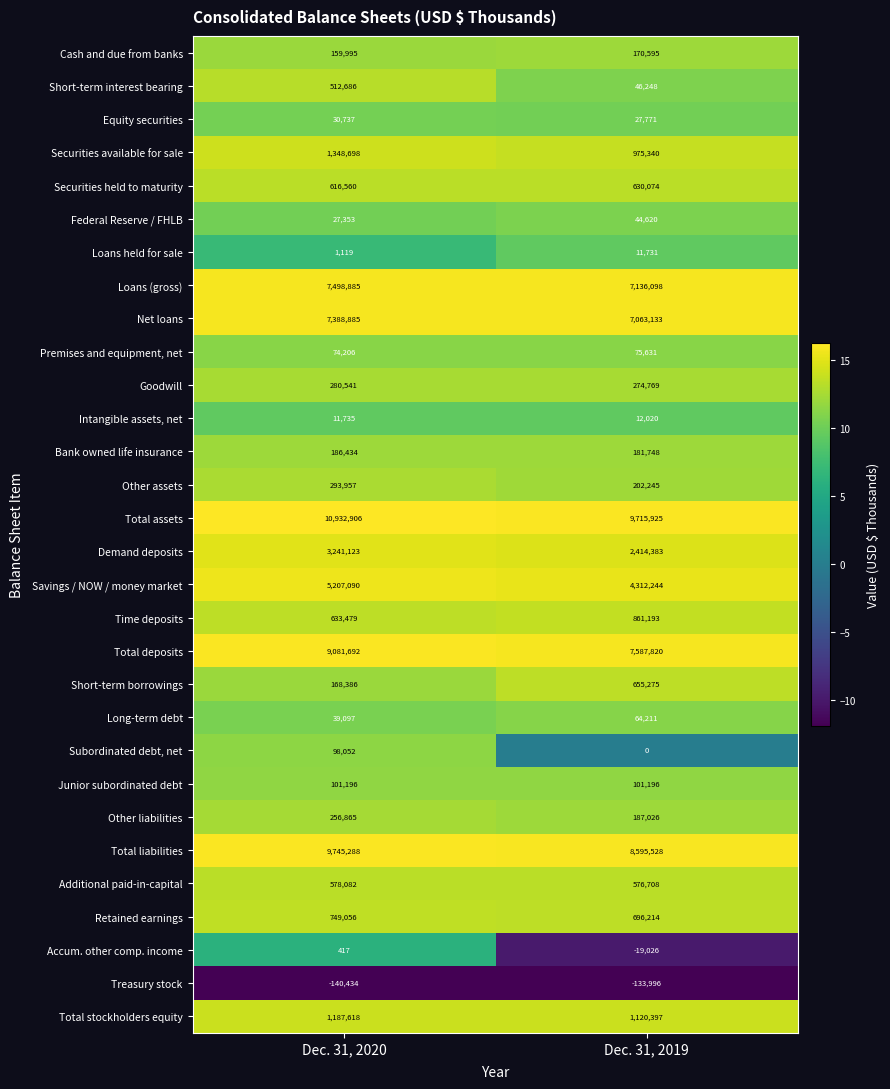

What is the difference between the maximum and minimum values in the Bank owned life insurance series?

4686